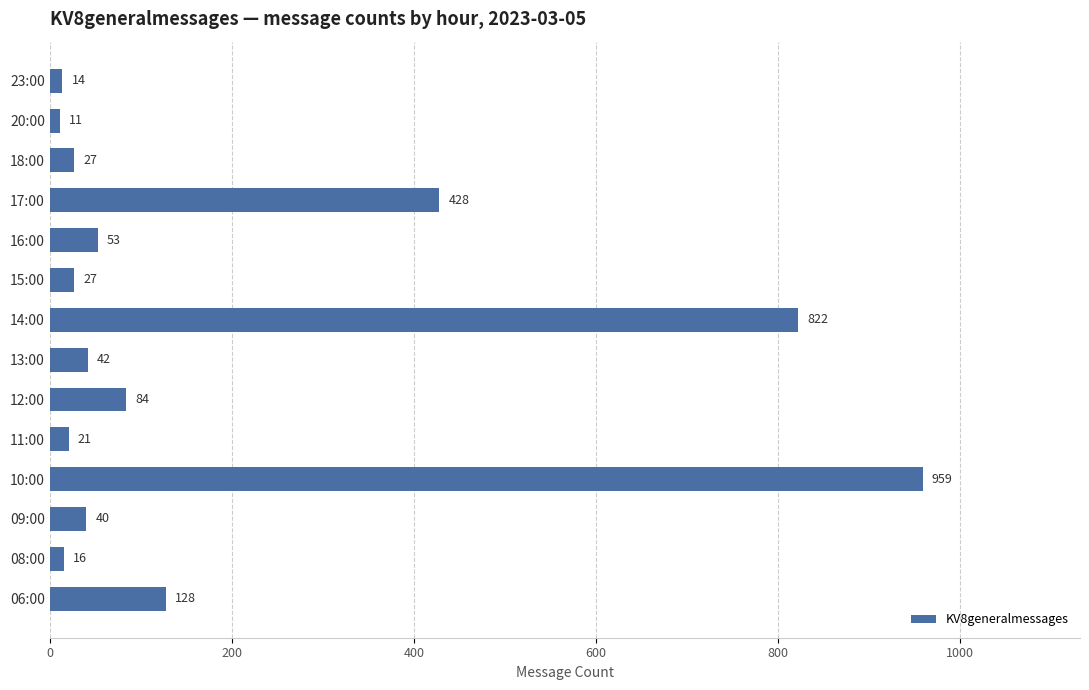

How many data points does each series have?

14